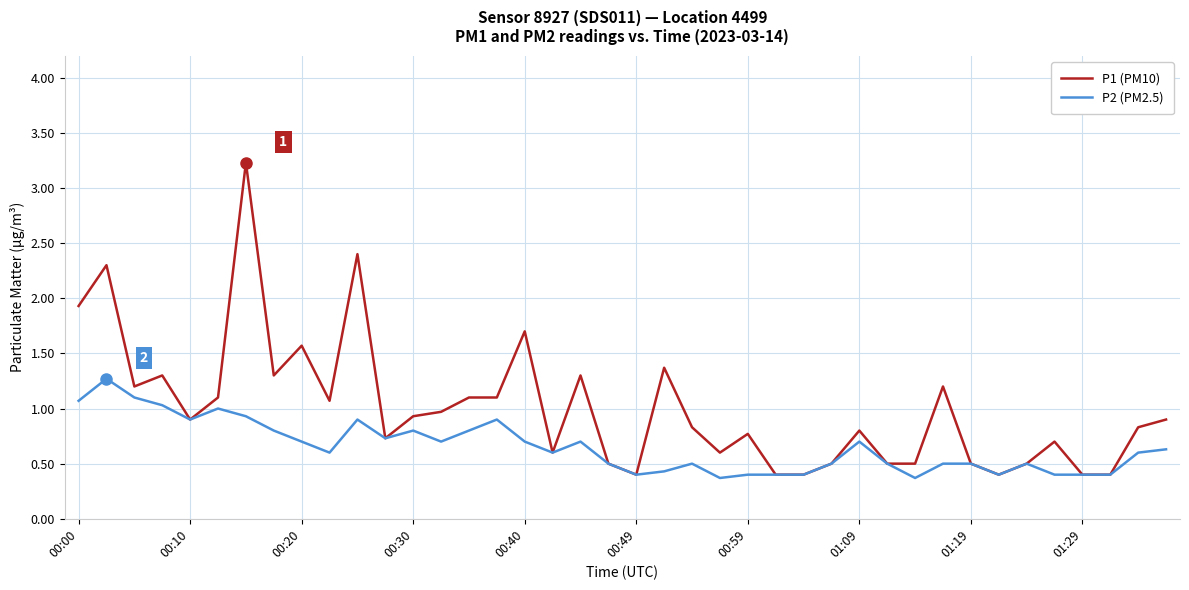

What is the maximum value shown in the chart?

3.2